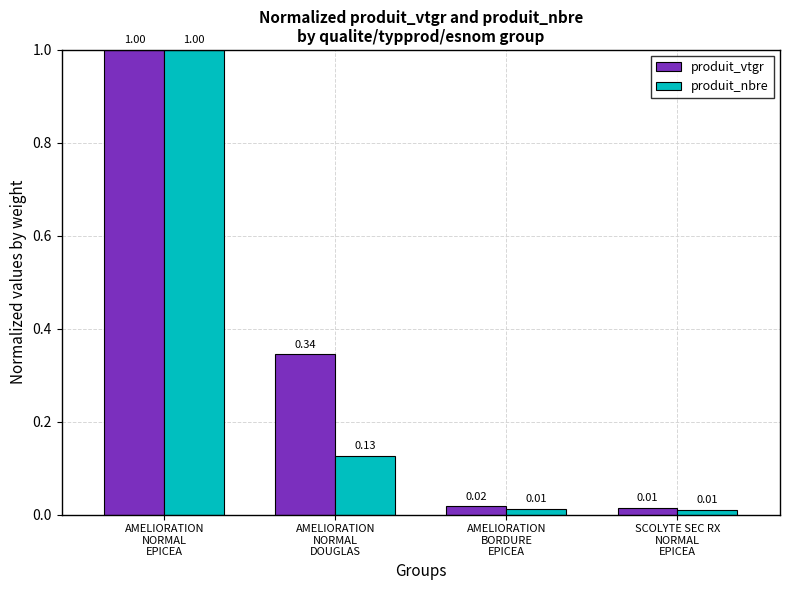

Where is produit_vtgr nearest to the value 0?

SCOLYTE SEC RX
NORMAL
EPICEA